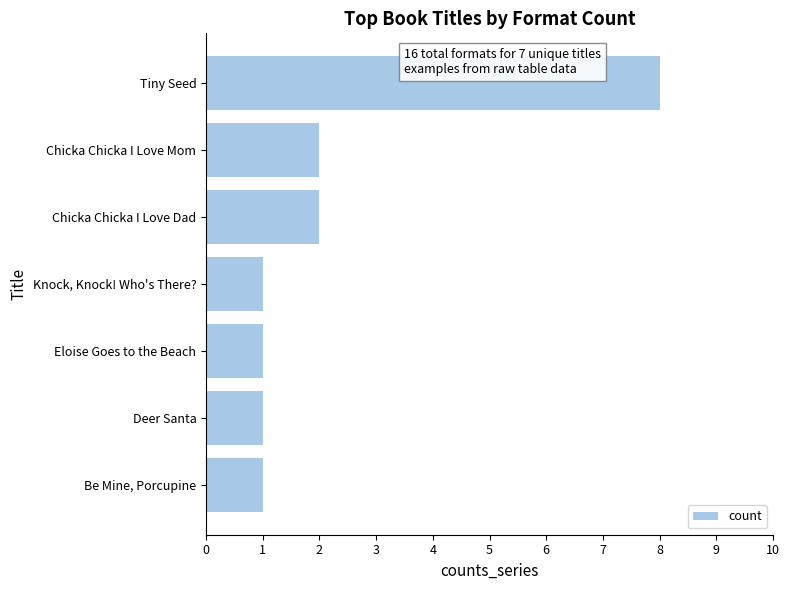

What is the change in value from Tiny Seed to Eloise Goes to the Beach?

-7